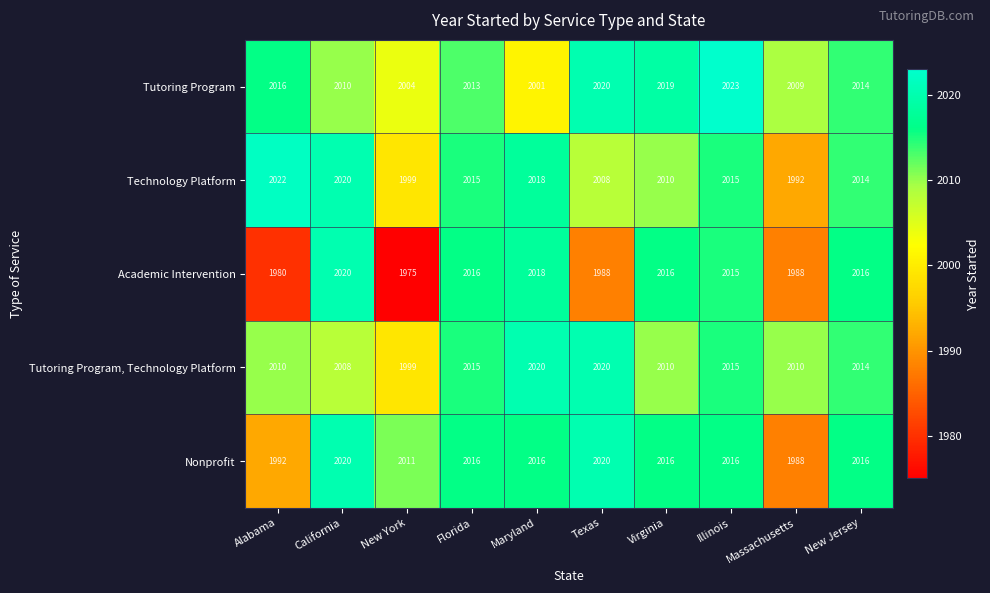

Where does the Academic Intervention series first go above 2016?

California